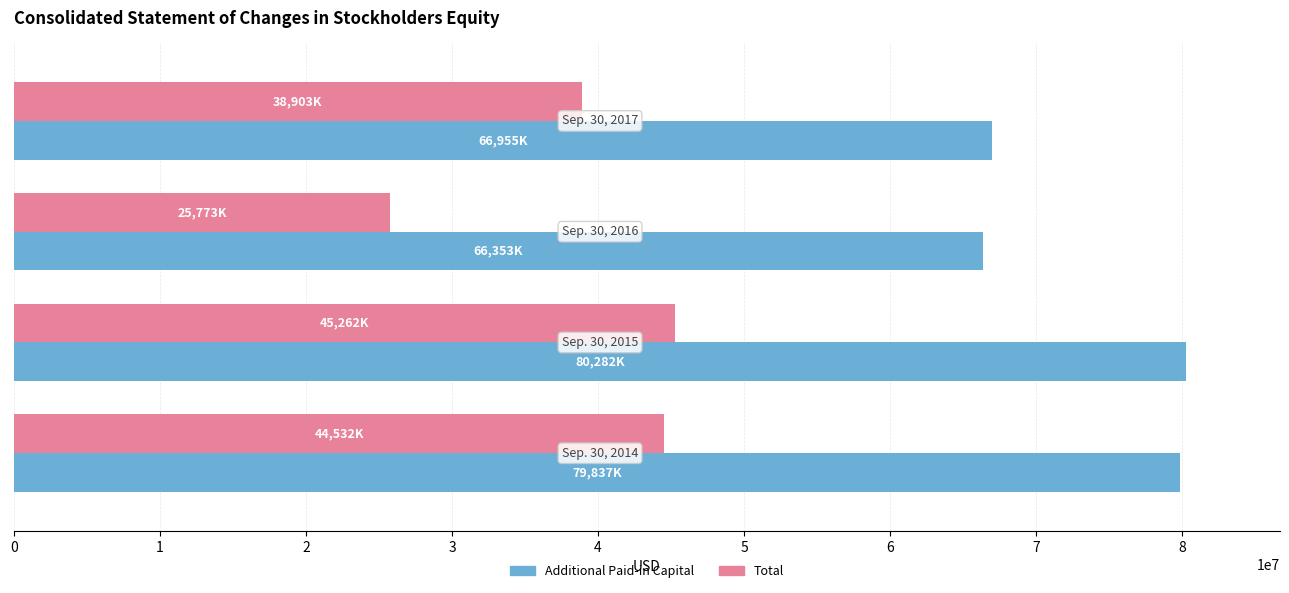

What is the average value of the Additional Paid-in Capital series?

73356750